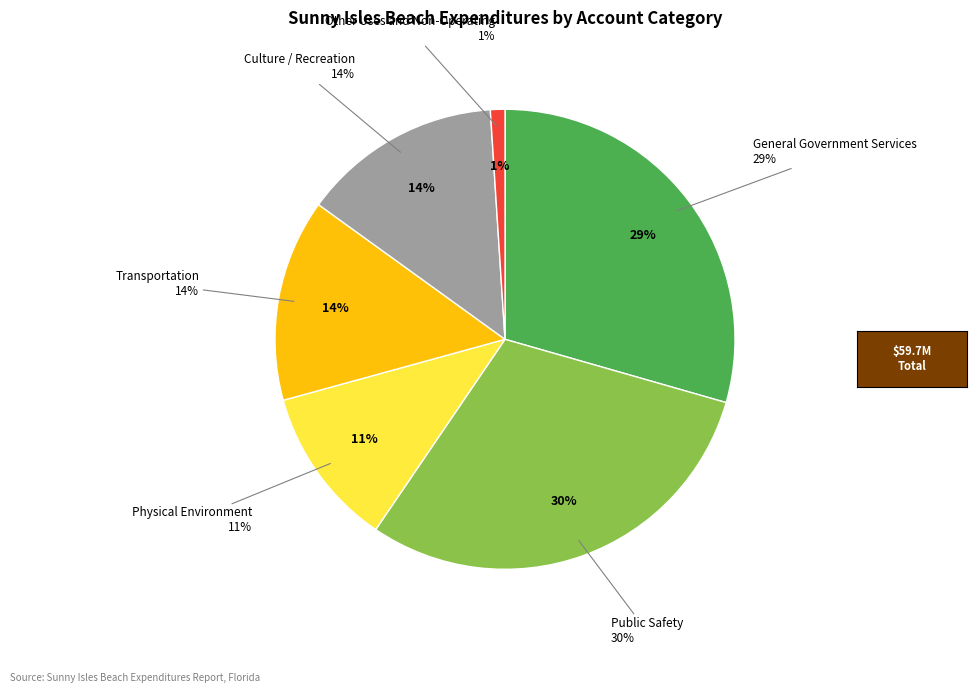

Is there any slice that represents more than half of the pie?

No